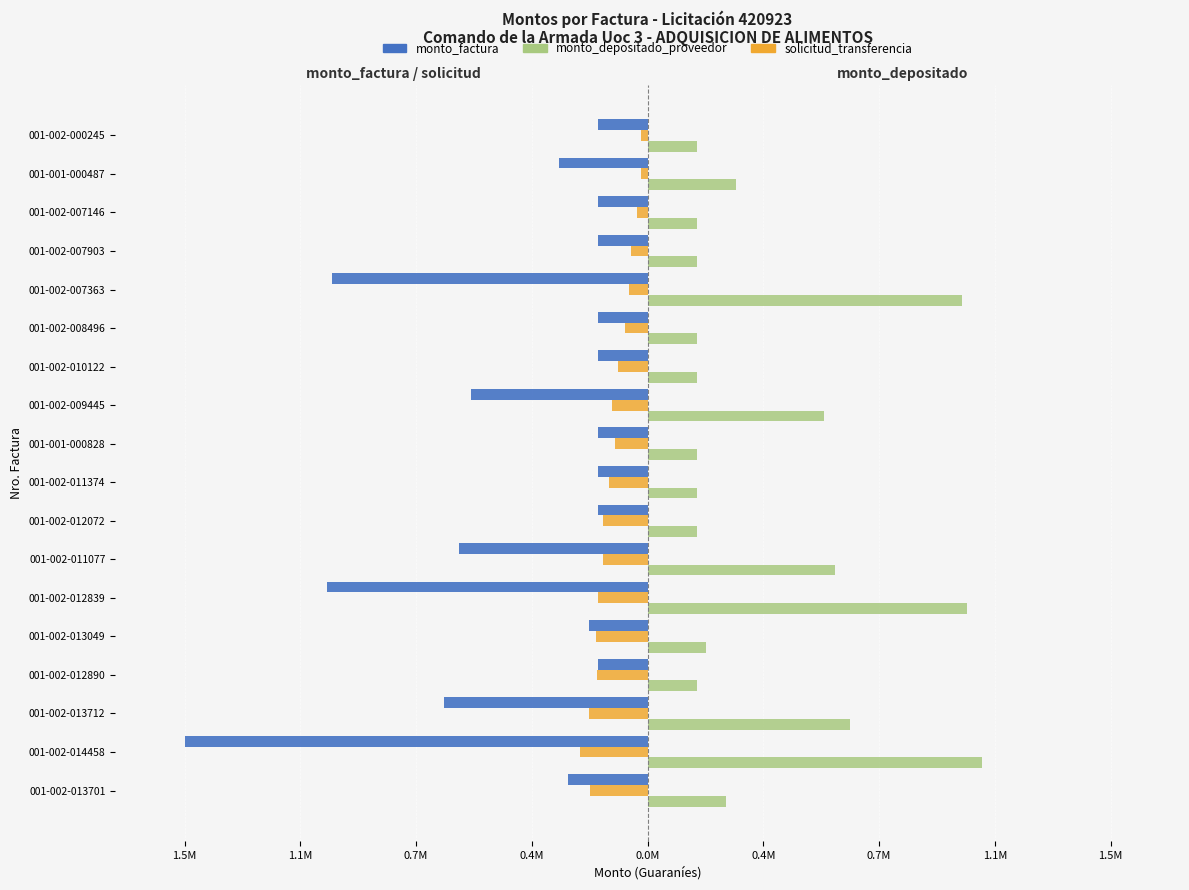

Which series has the widest spread of values?

monto_factura